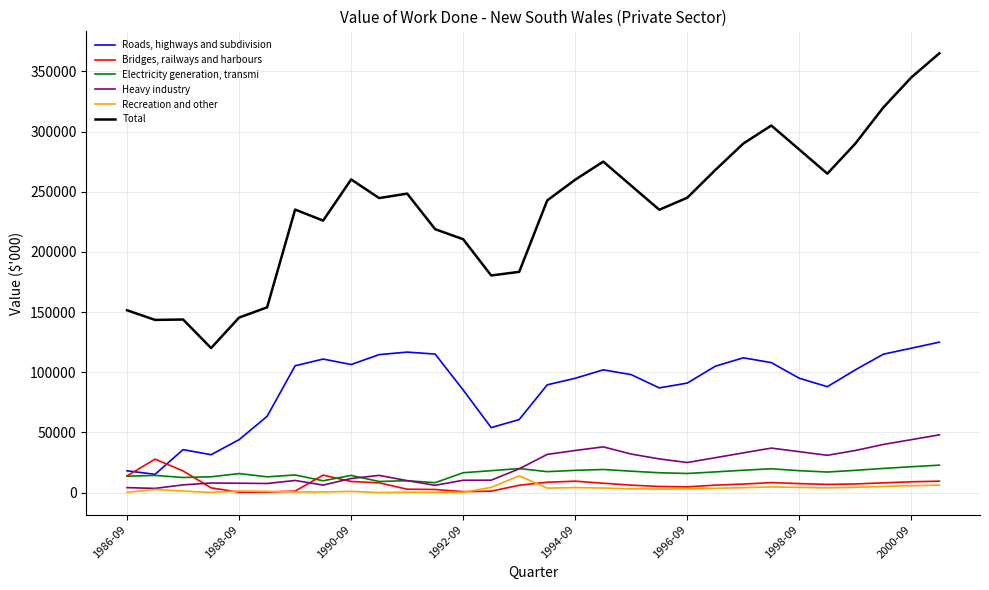

True or false: Total and Heavy industry cross at least once.

False